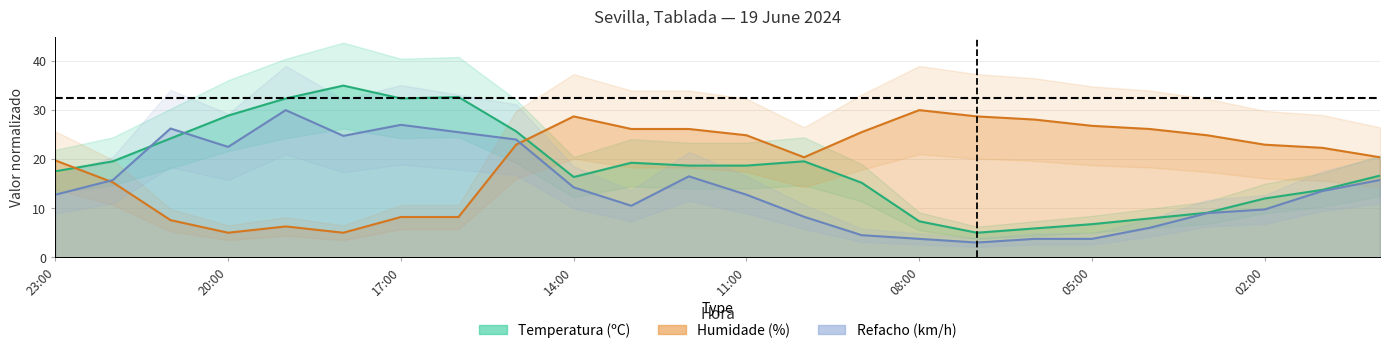

At 11:00, list the series in order from largest to smallest.

Humidade (%), Temperatura (ºC), Refacho (km/h)